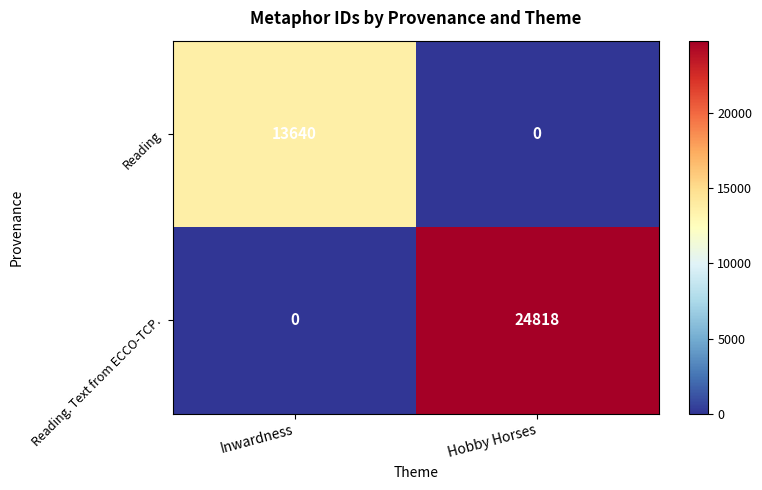

How many positive values does the Reading series have?

1